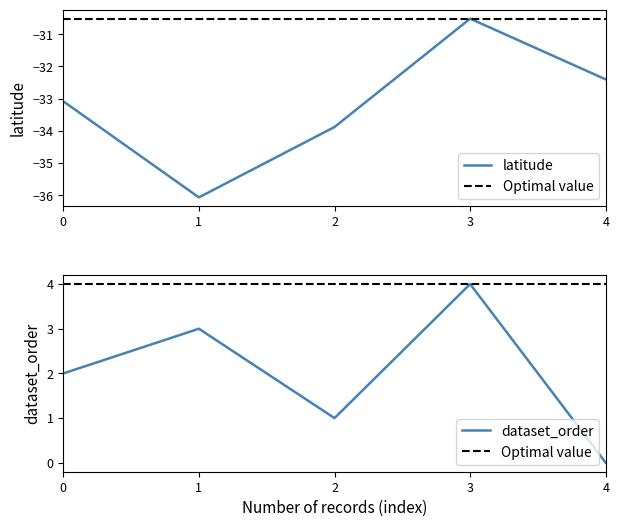

List the labels in order of latitude value, largest first.

3, 4, 0, 2, 1